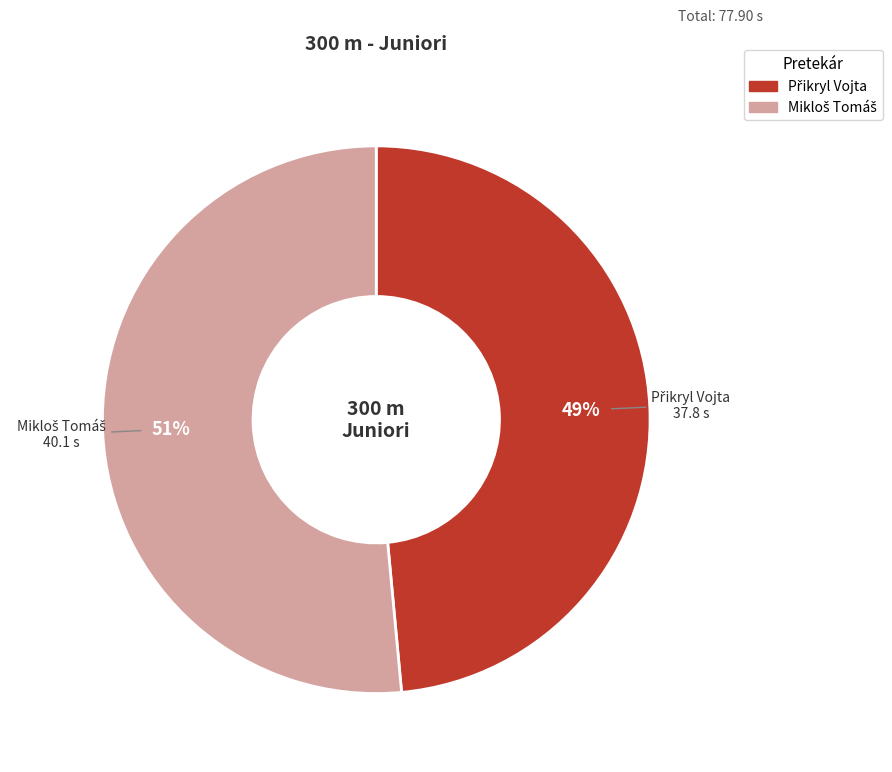

To the nearest percent, what is the average slice percentage?

50%